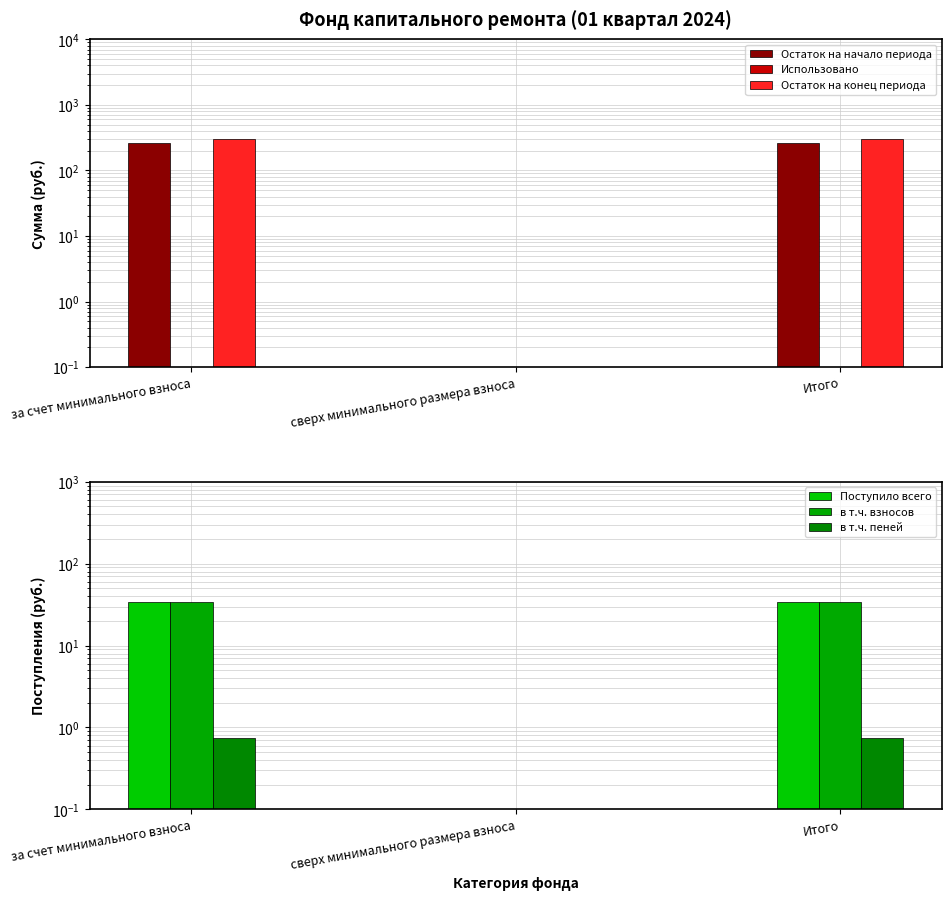

What is the approximate value of в т.ч. взносов at за счет минимального взноса?

33.7